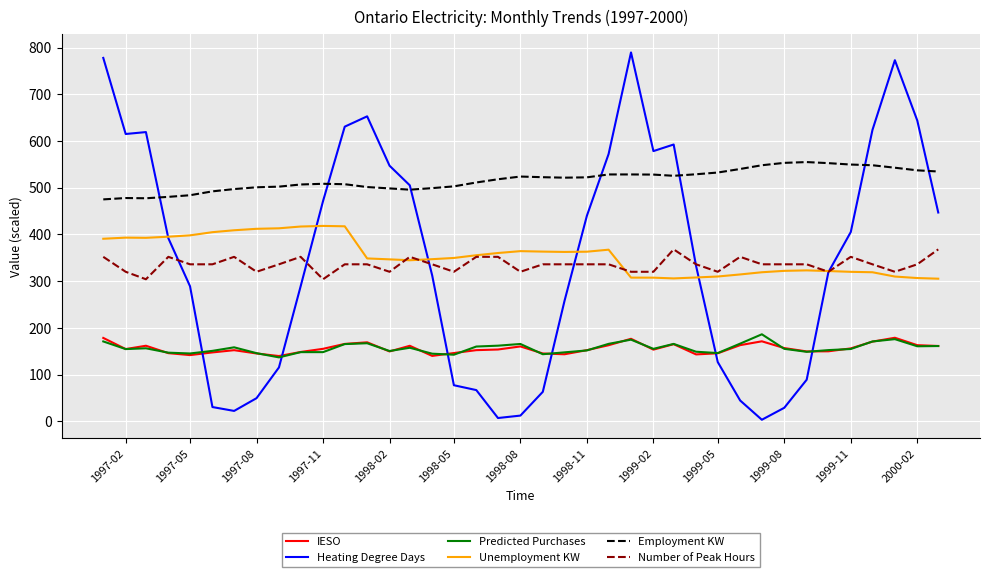

Which series has the largest total across all categories?

Employment KW